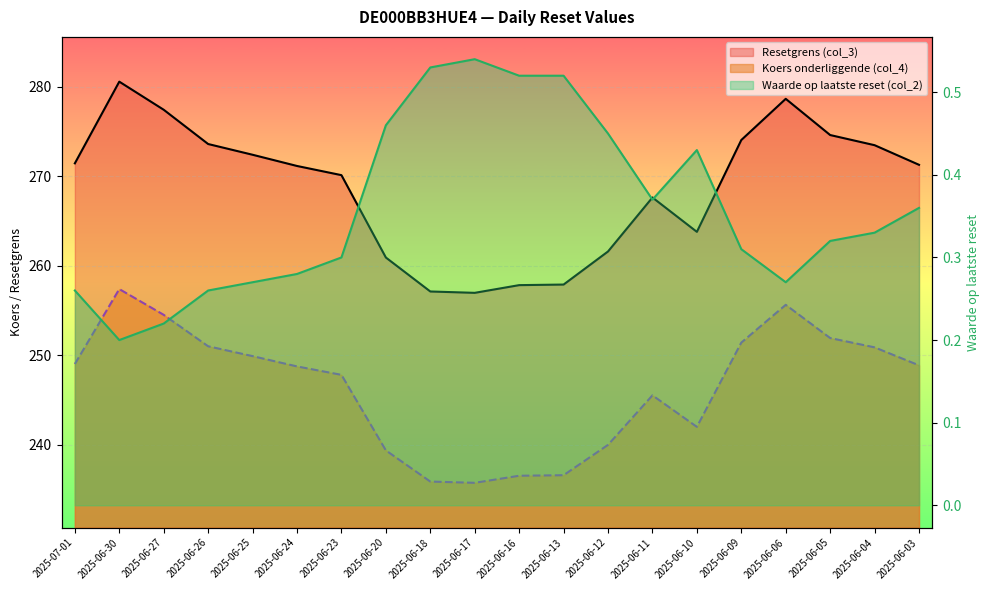

At 2025-06-17, list the series in order from largest to smallest.

Resetgrens (col_3), Koers onderliggende (col_4), Waarde op laatste reset (col_2)